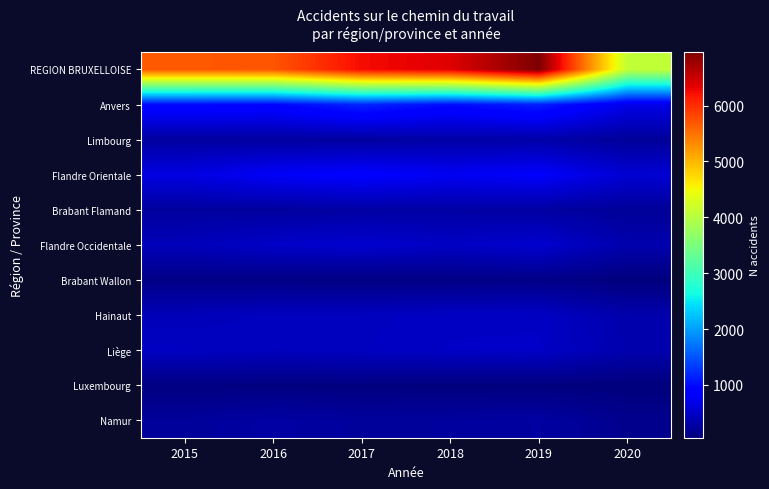

What is the maximum value shown in the chart?

6962